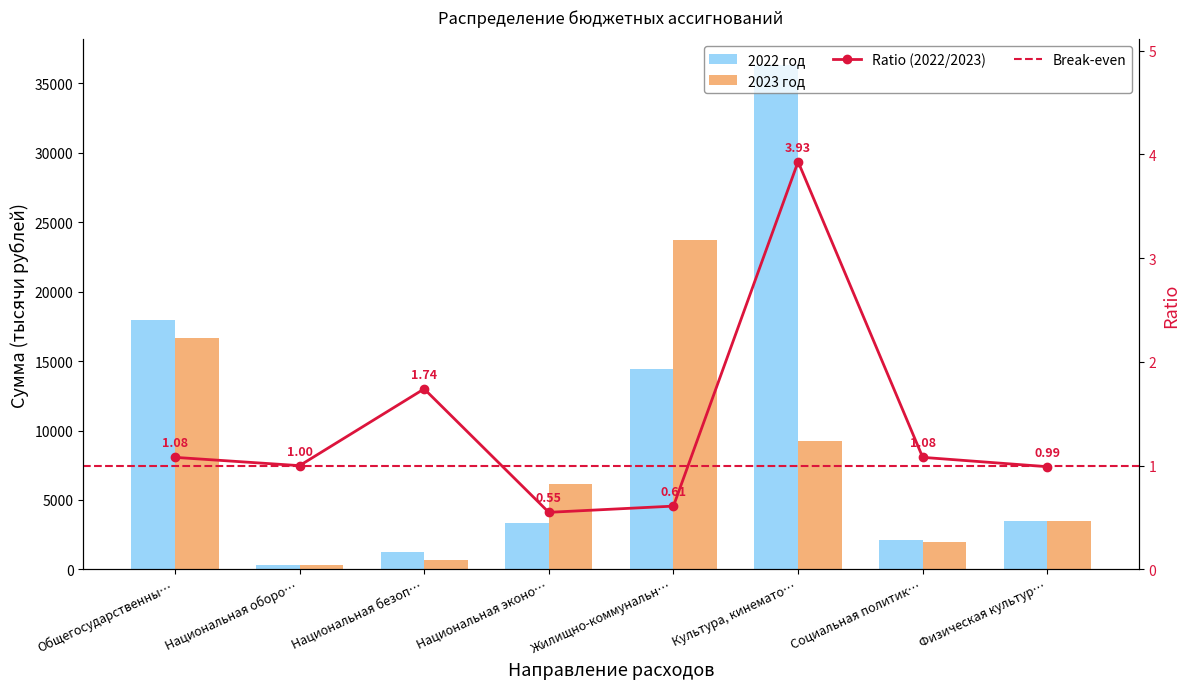

The 2023 год series shows 16661.4 at Общегосударственны…. True or false?

True